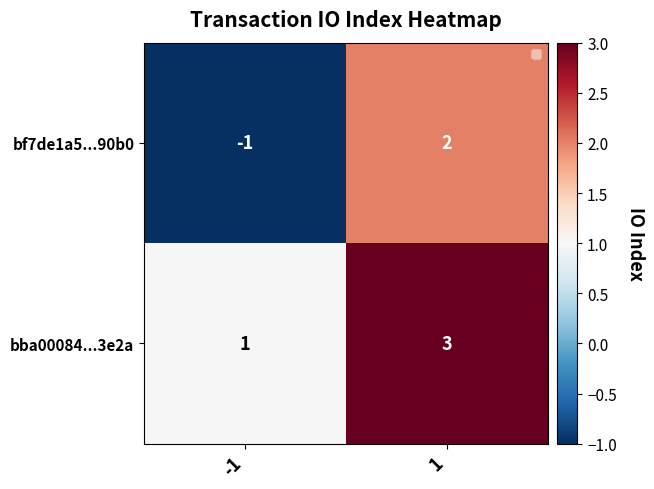

Which series has the widest spread of values?

bf7de1a5...90b0